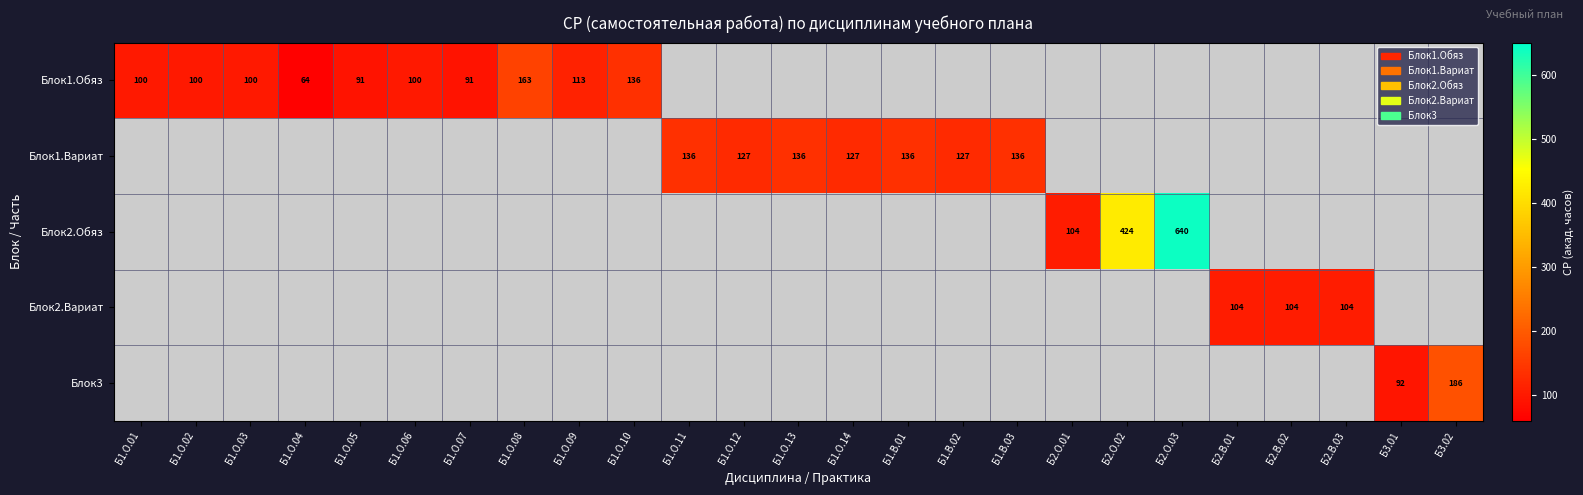

Which category has the highest value across all series?

Б2.О.03